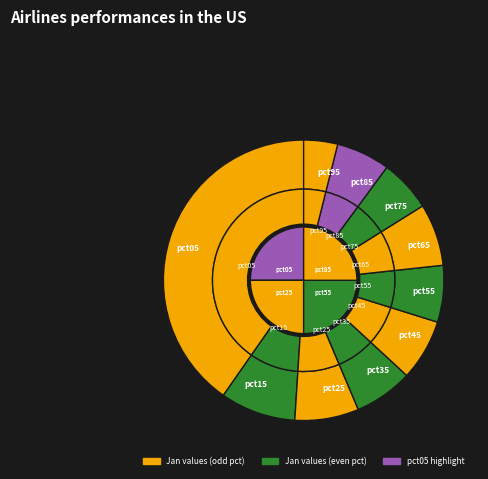

Do pct55 and pct25 together represent more than half of the pie?

No